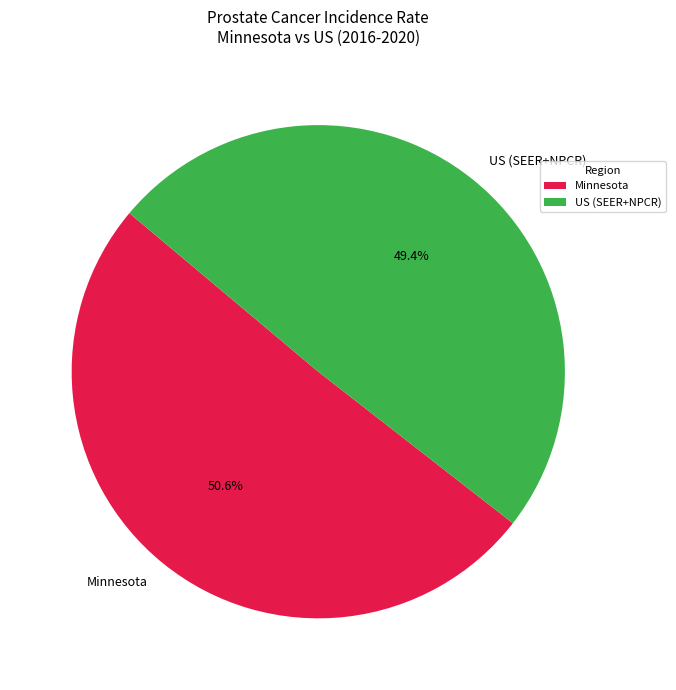

To the nearest percent, what portion does US (SEER+NPCR) represent?

49%